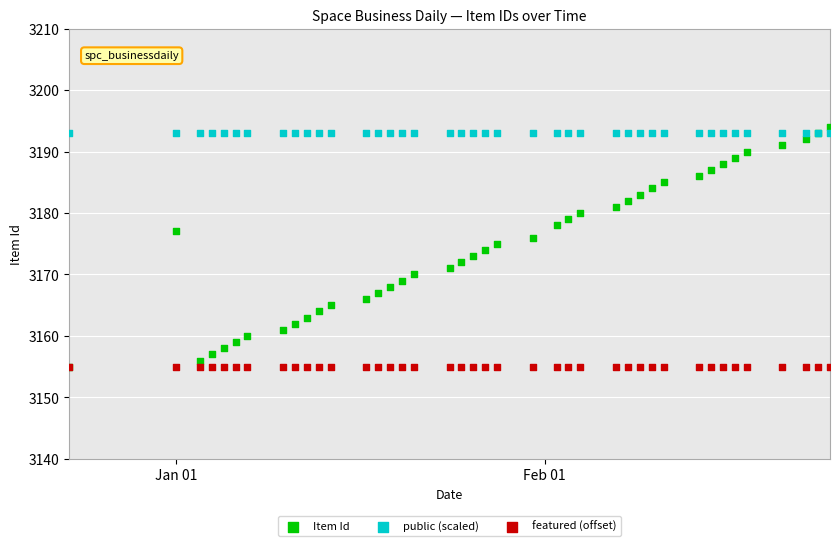

Which series has the widest spread of Y values?

Item Id